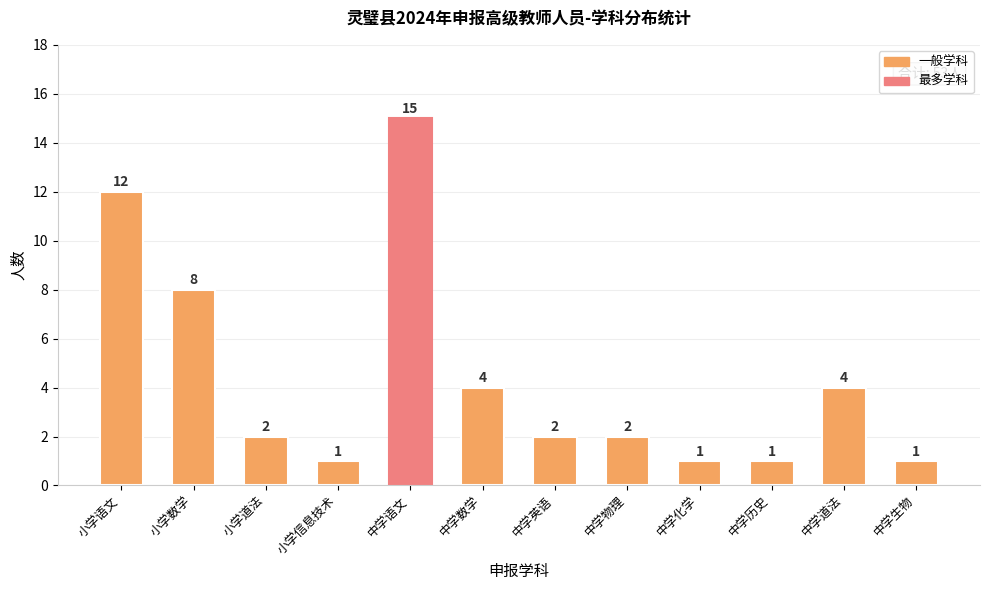

How many categories are shown in the chart?

12